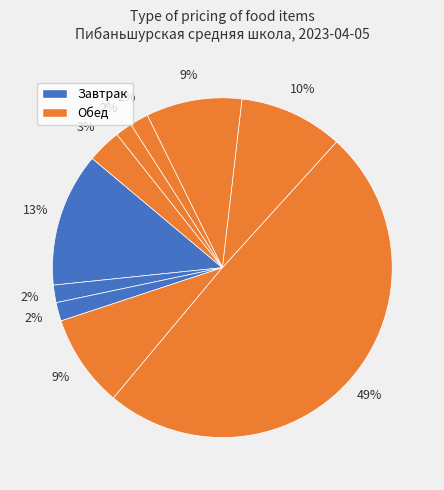

To the nearest percent, what is the difference between the largest and smallest slice percentages?

48%